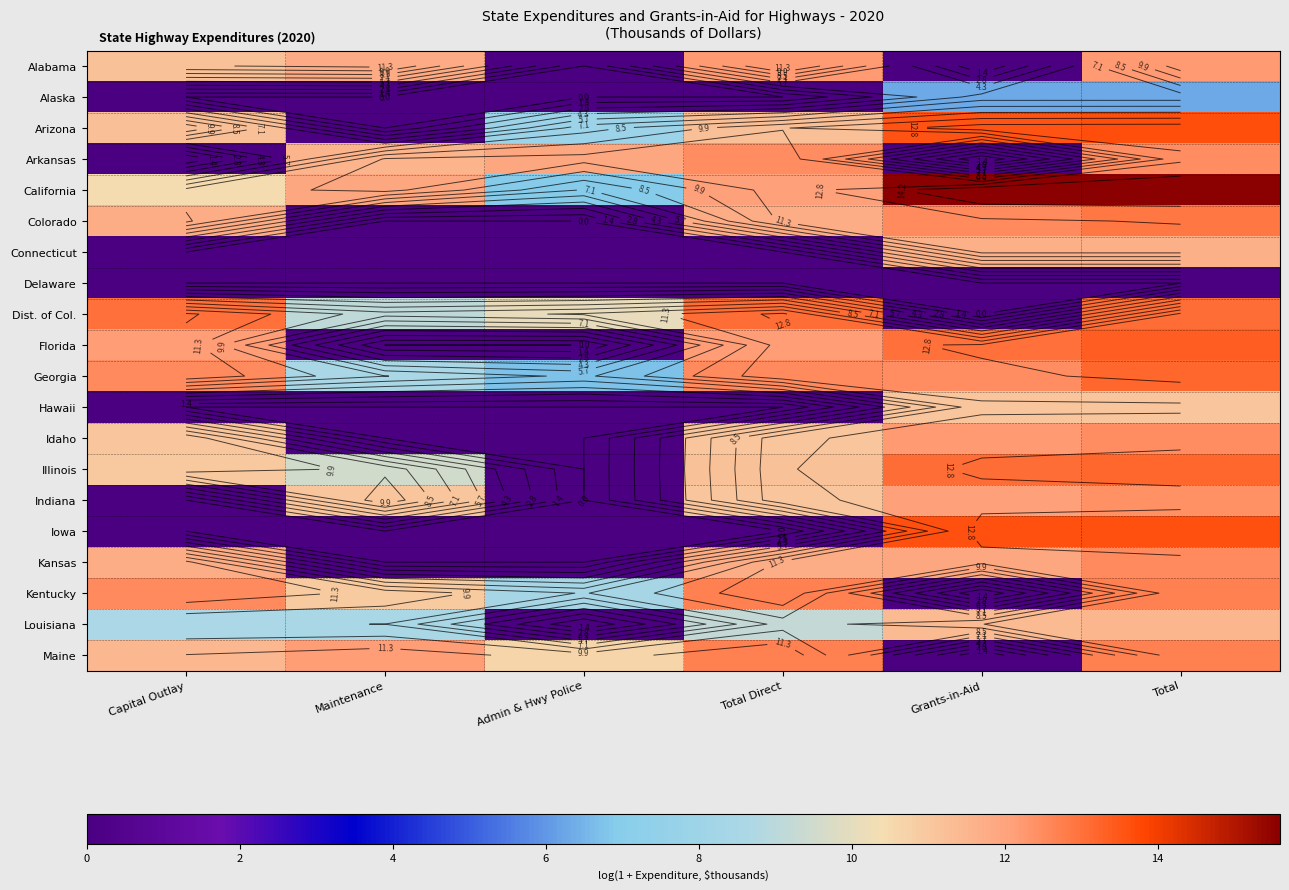

How many data points in Georgia are less than 12?

2